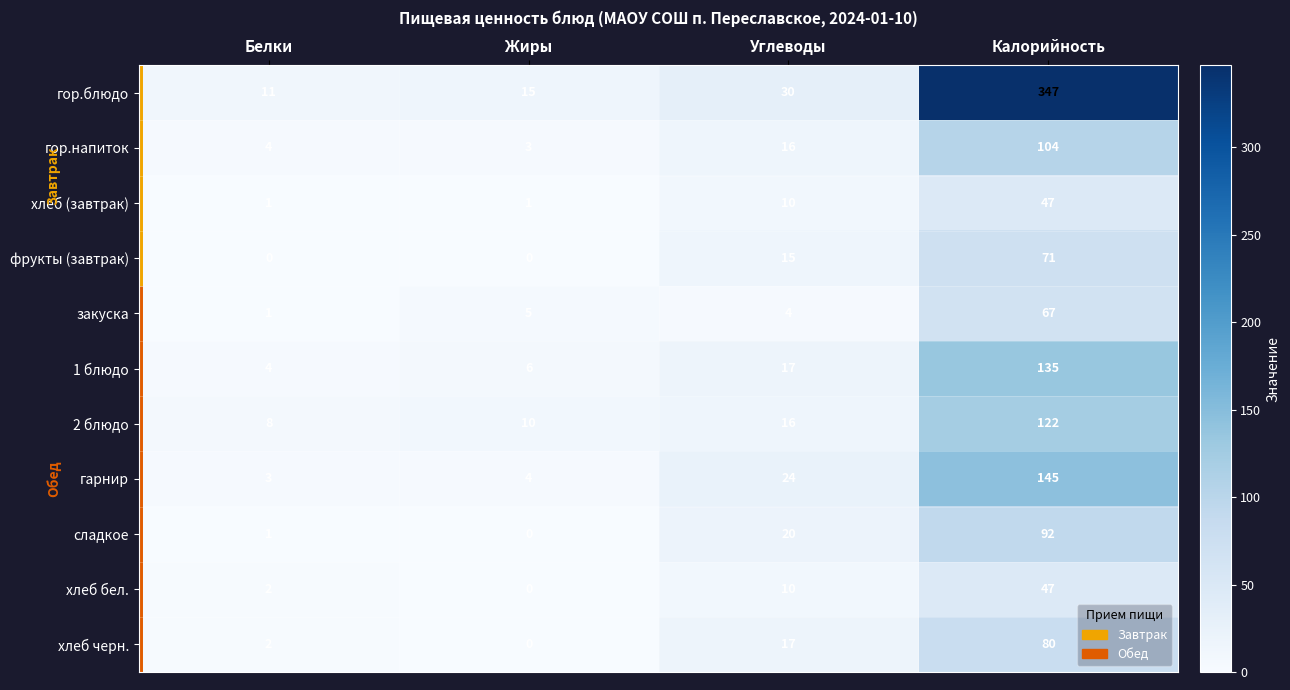

What value does the гор.блюдо series have at Жиры?

15